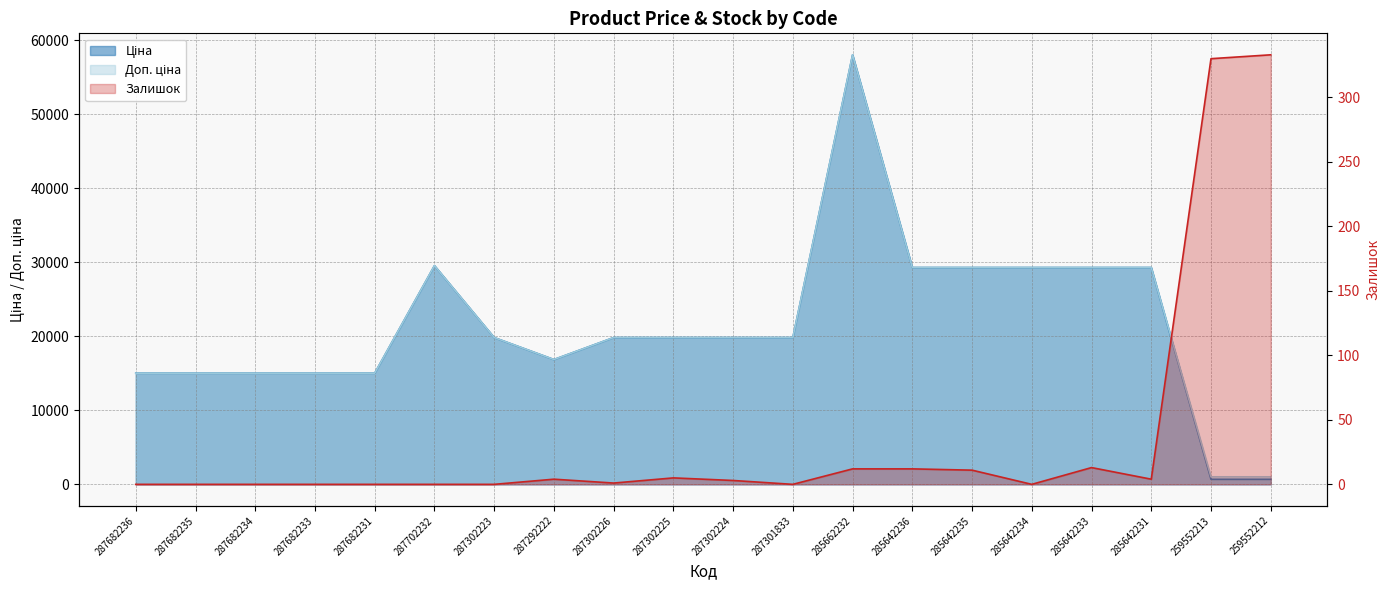

Does the chart display data point markers on the line(s)?

No